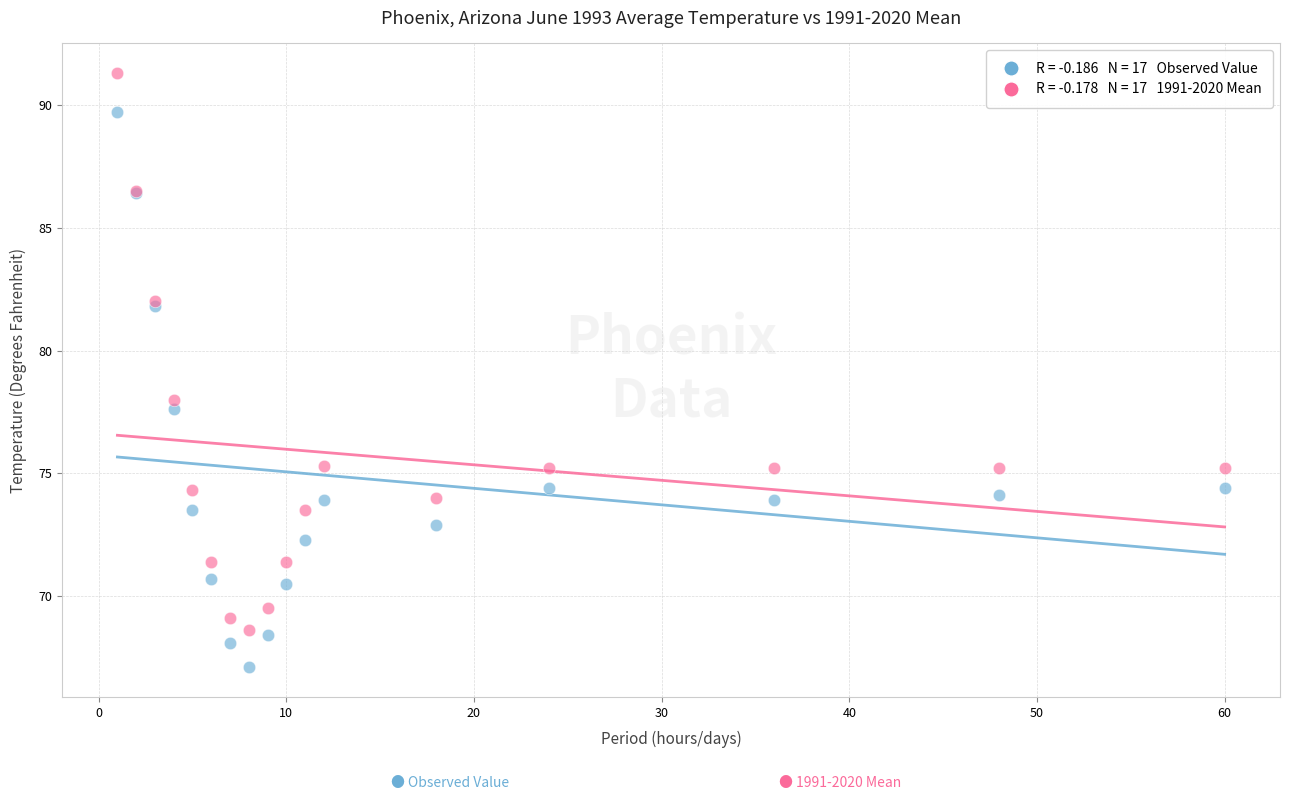

Across all series, what Y value is closest to 79?

78.0